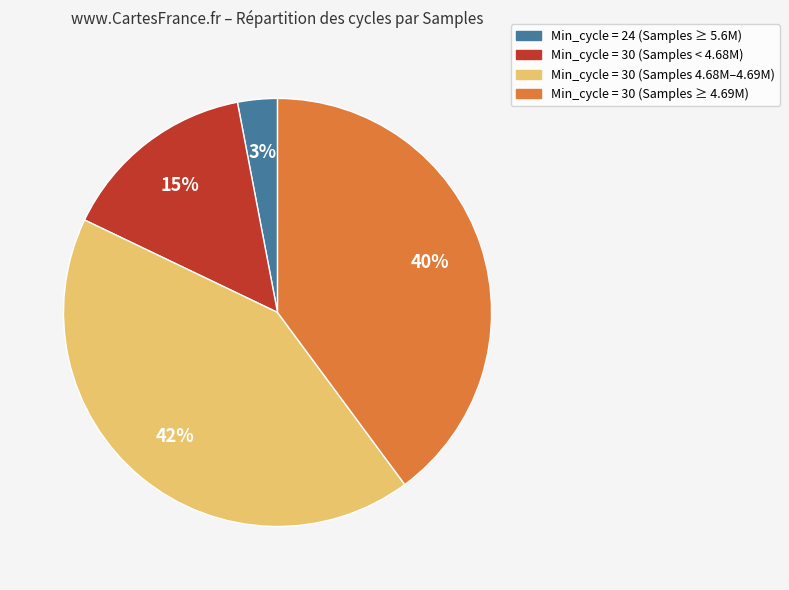

To the nearest percent, what is the average slice percentage?

25%